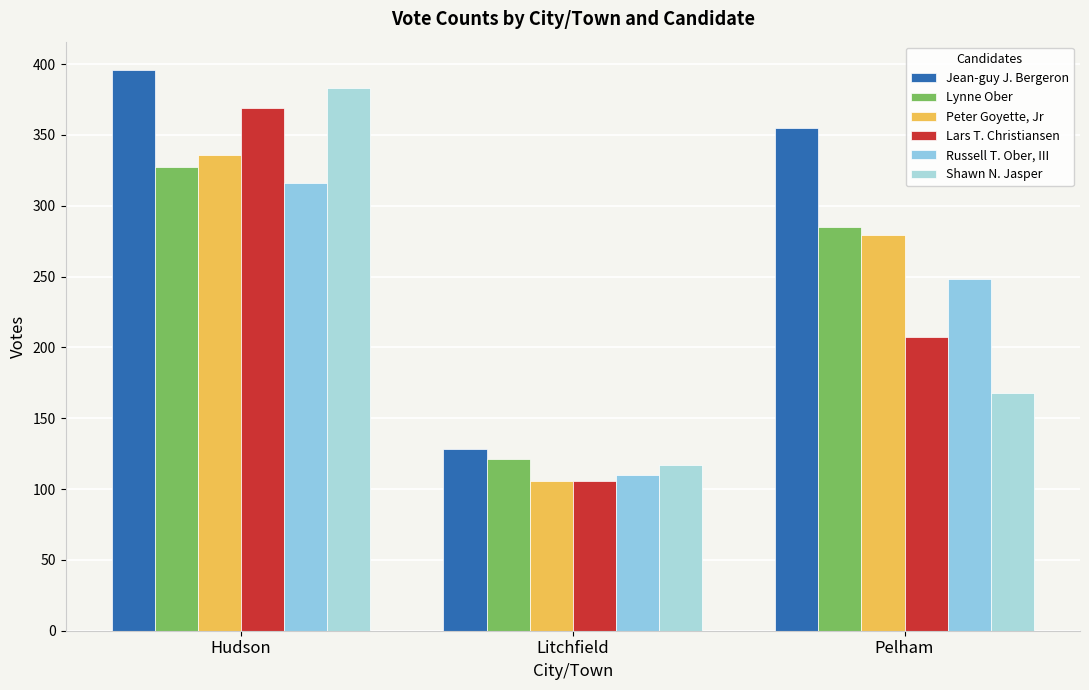

Where does the Lars T. Christiansen series first go above 207?

Hudson